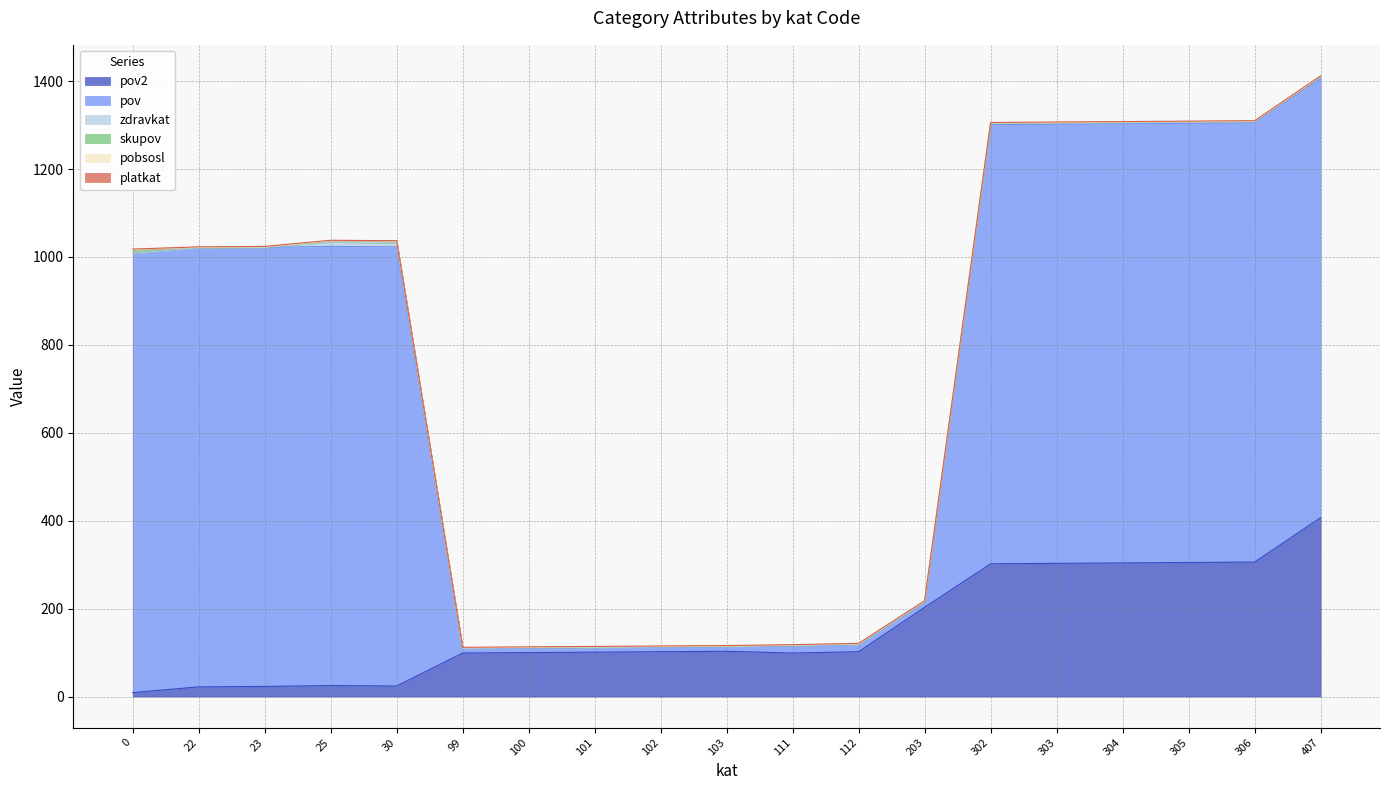

At which category does pov2 reach its first local peak?

25